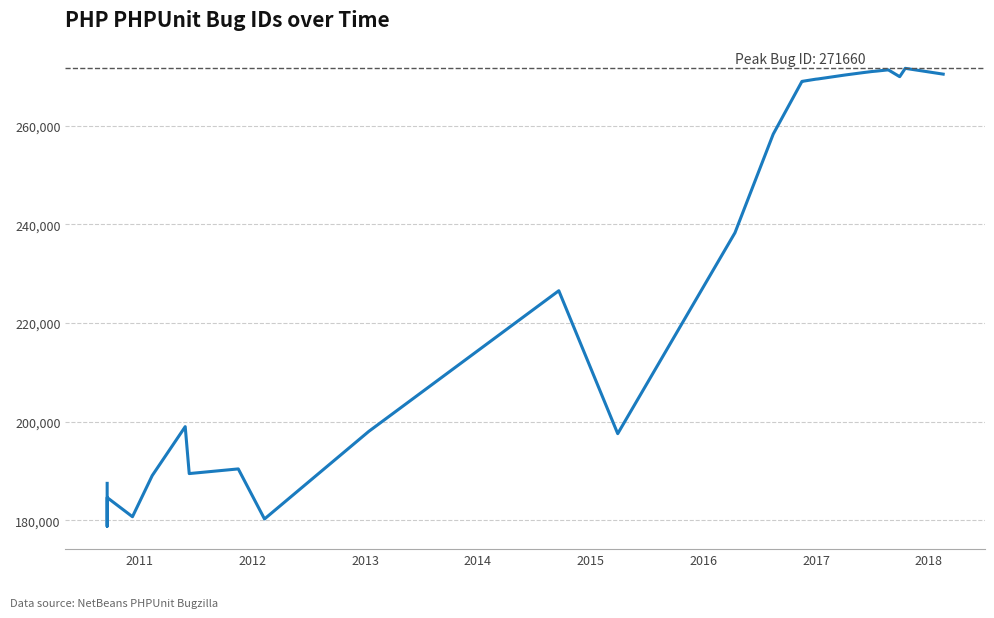

Reading left to right, transcribe all the data shown in this chart.

187473	178774	180938	183720	184598	180704	189045	198973	189458	190404	180250	198011	226549	197552	238306	258313	268992	269009	269461	269506	270309	270789	271014	271100	271329	271355	269967	271660	270484